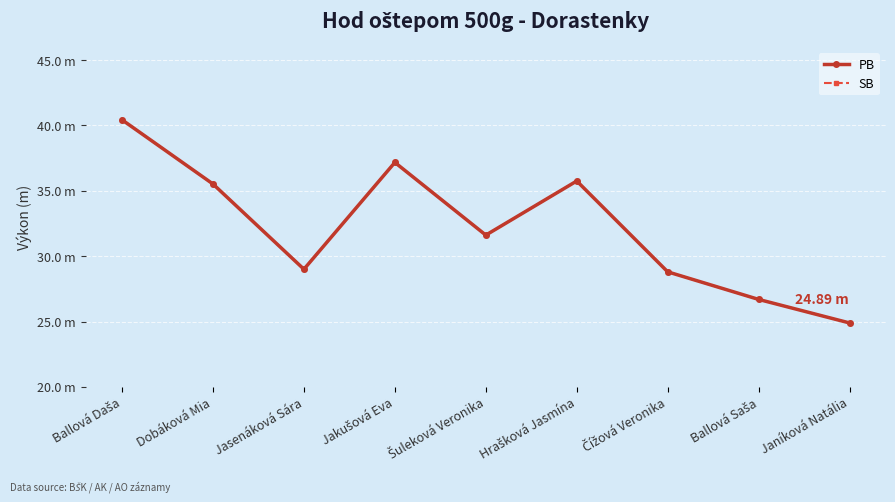

The value of SB at Dobáková Mia is 35.5. True or false?

True